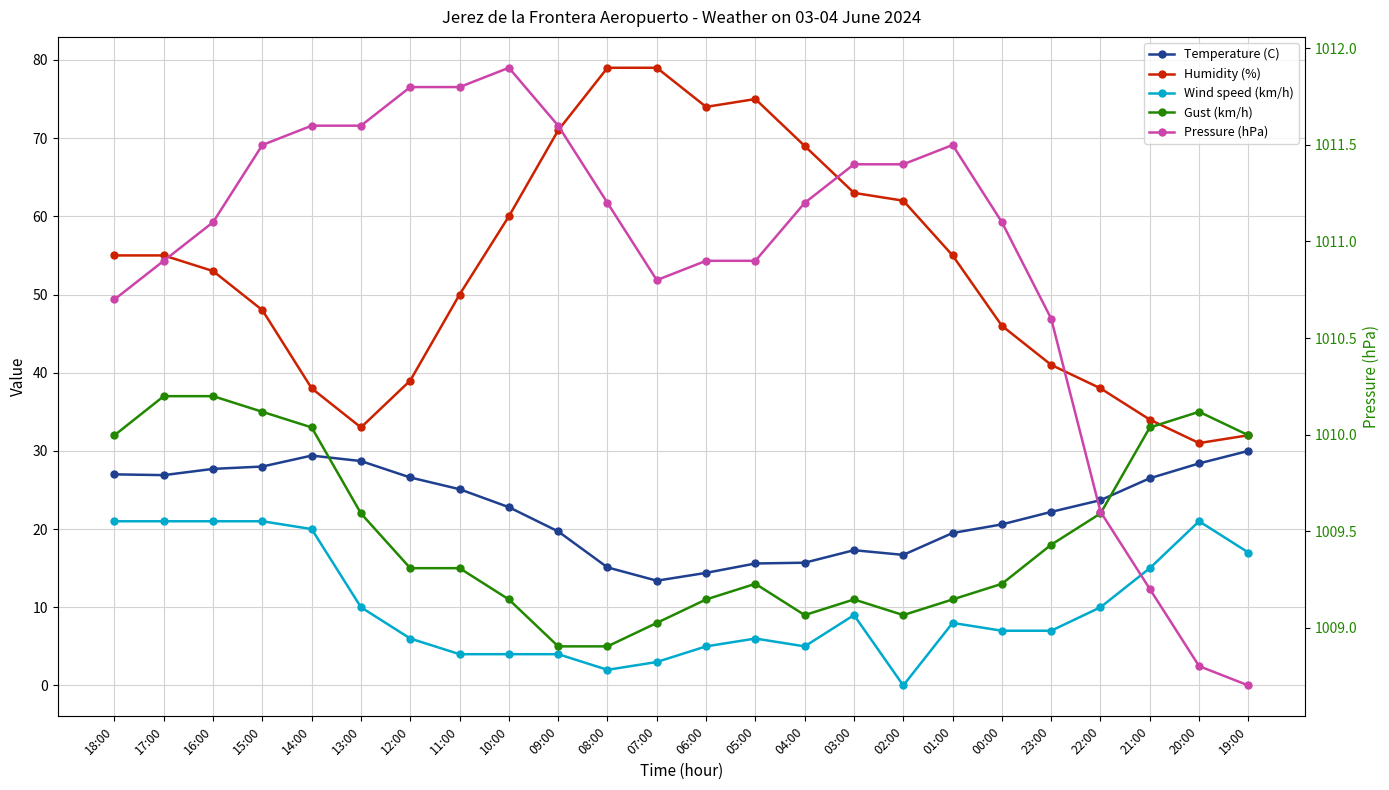

What is the label of the 20th point from the left?

23:00